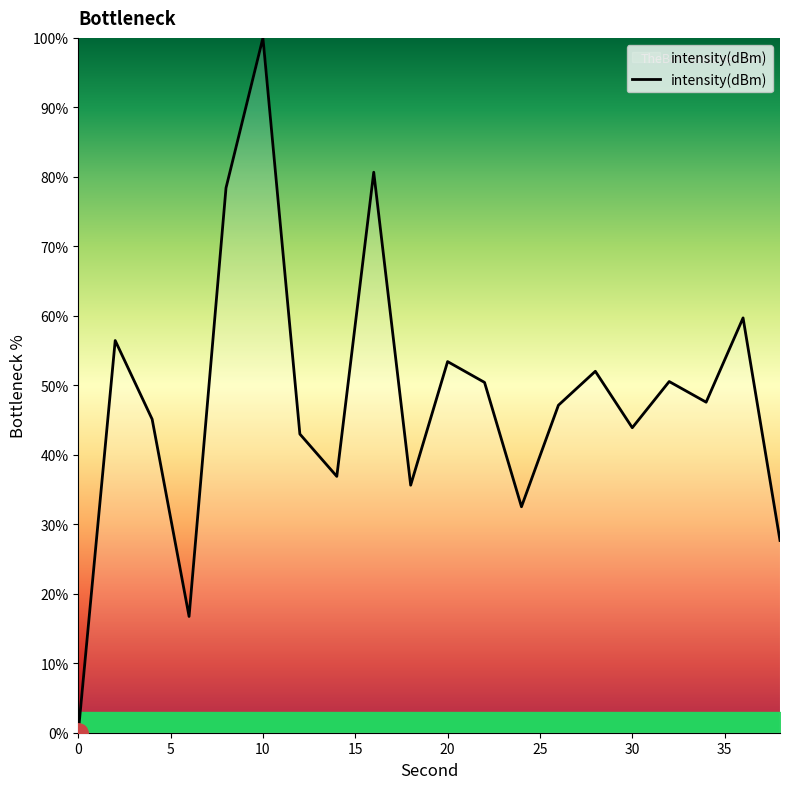

What is the greatest value displayed?

100.0